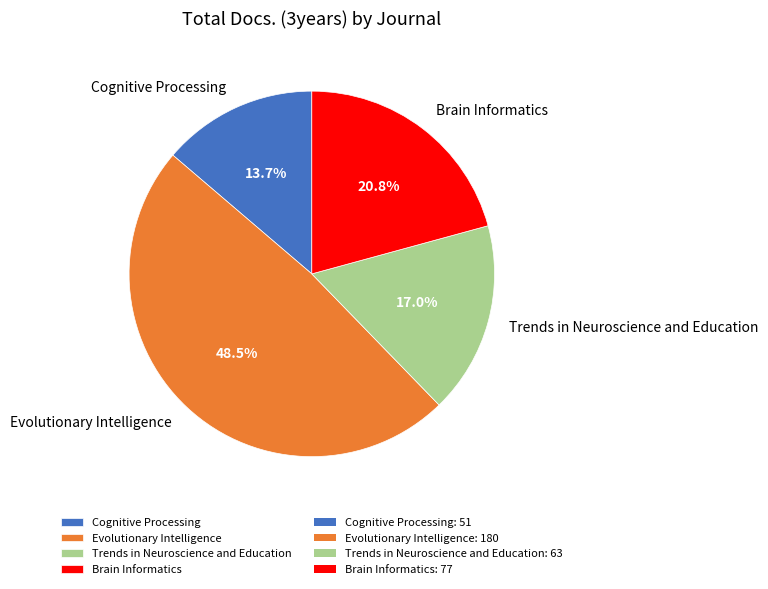

Rank the categories by value from highest to lowest.

Evolutionary Intelligence, Brain Informatics, Trends in Neuroscience and Education, Cognitive Processing